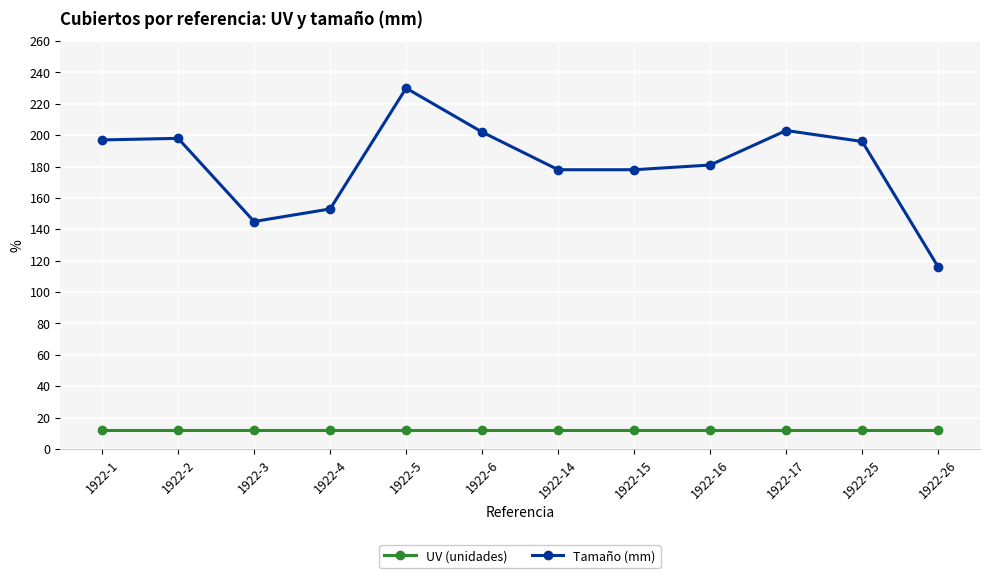

What is the sum of the Tamaño (mm) values at 1922-6 and 1922-17?

405